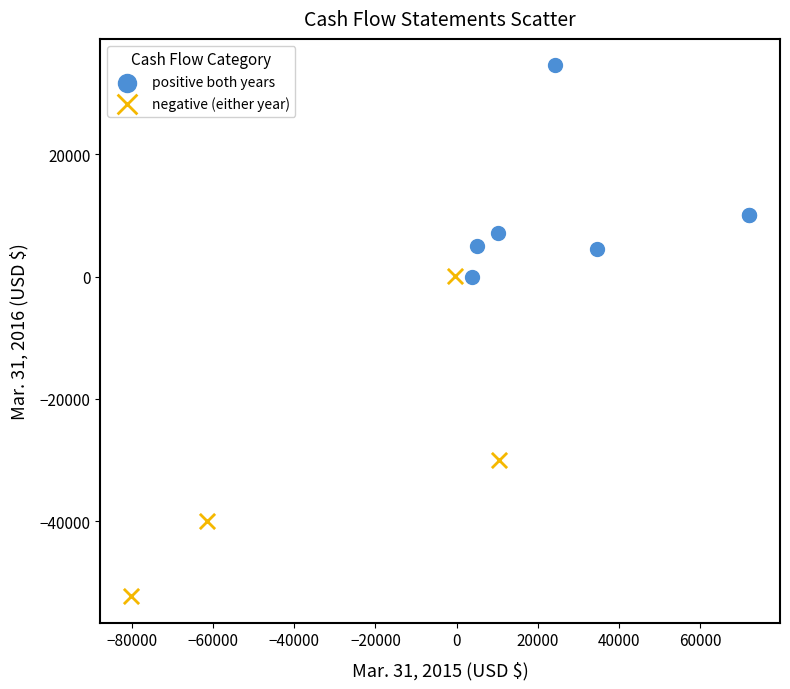

Which series contains the highest Y value?

positive both years